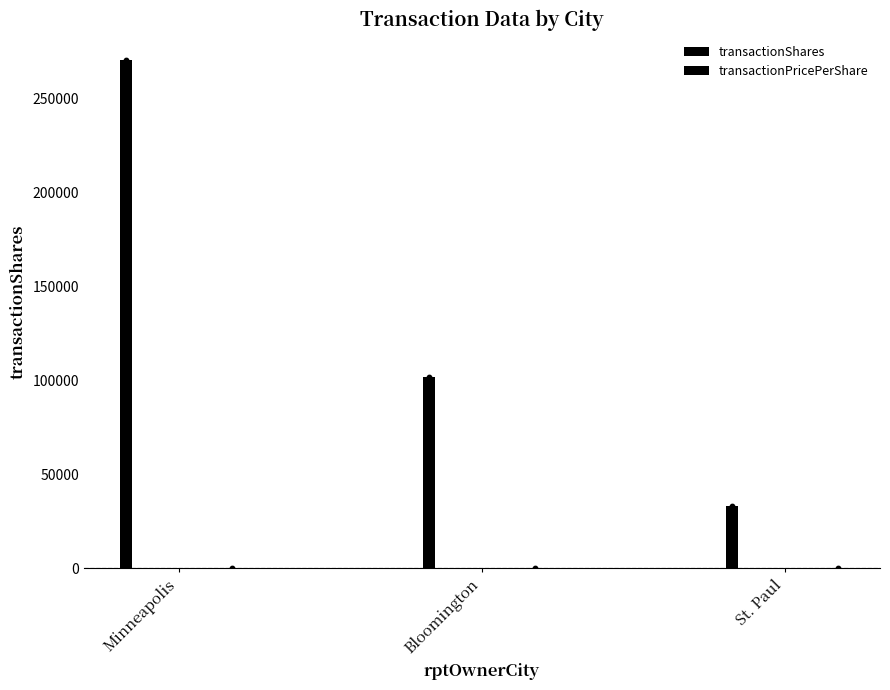

What are all the series names shown in the legend?

transactionShares, transactionPricePerShare